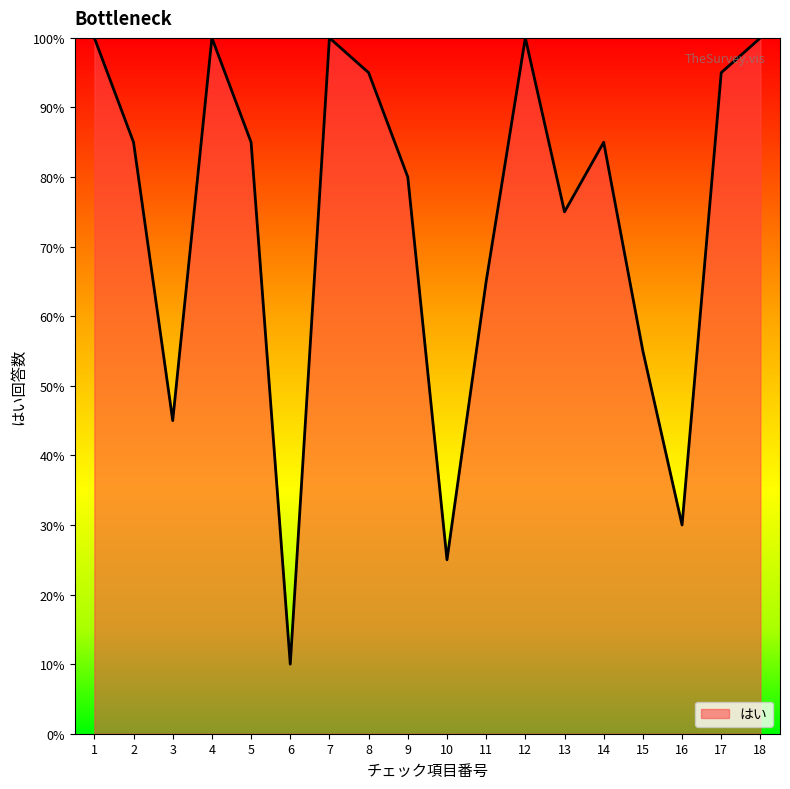

How many points are higher than both their immediate neighbors (excluding endpoints)?

4